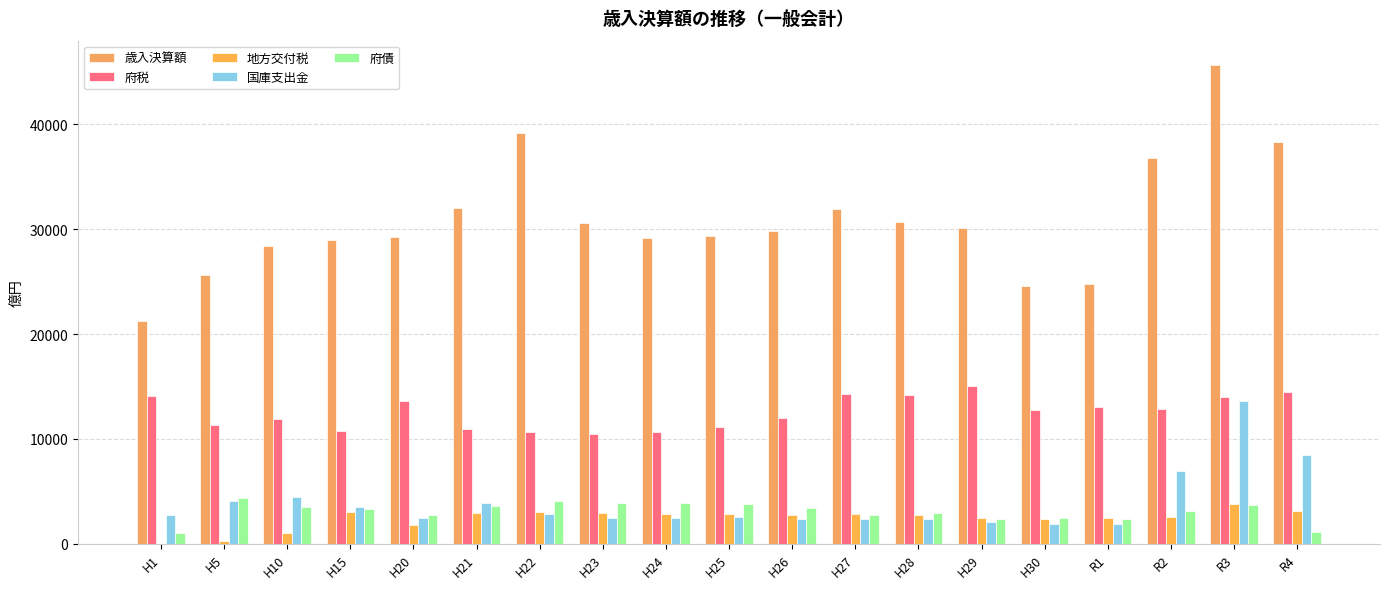

Is it true that 府税 equals 11369.4 at H5?

True